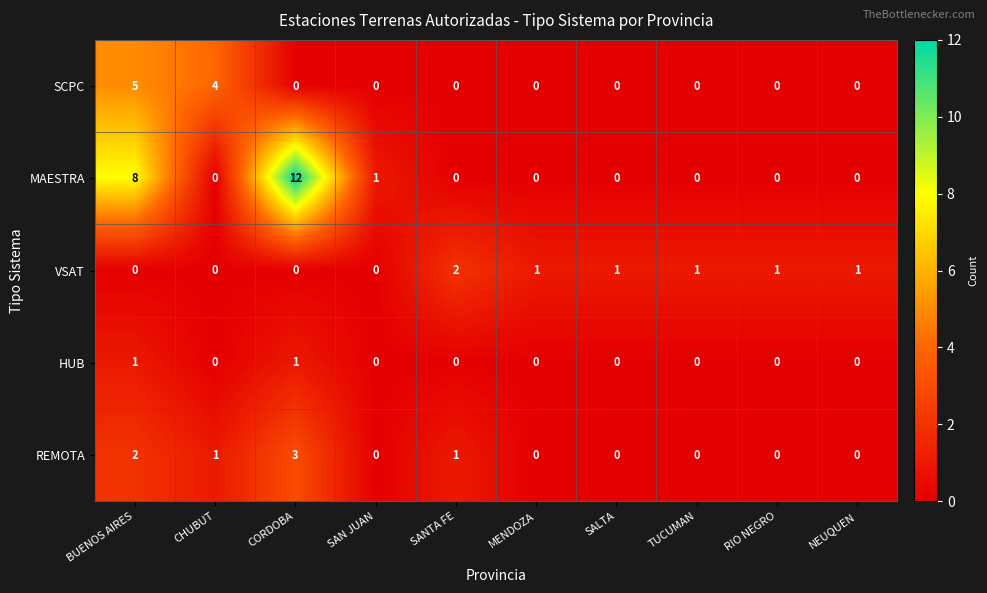

What is the total value across all series at SANTA FE?

3